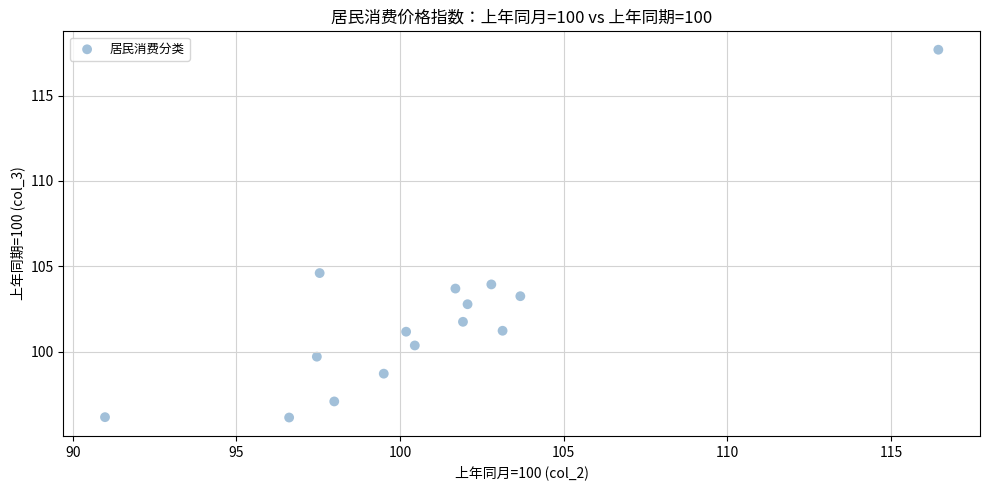

What Y value in the scatter plot is closest to 106?

104.6